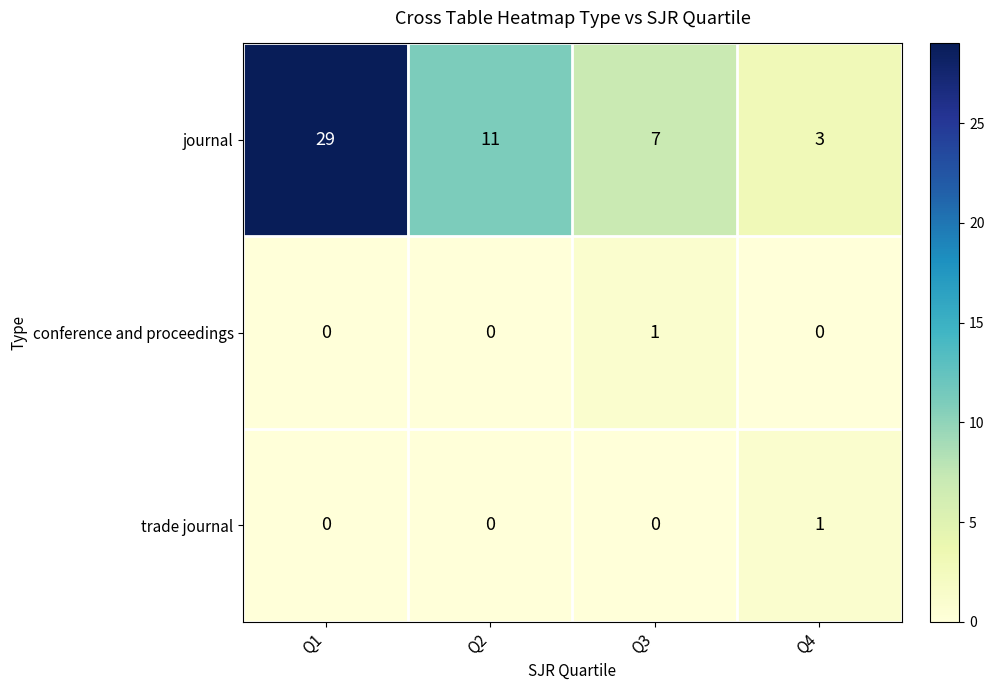

At how many categories does at least one series exceed 21?

1